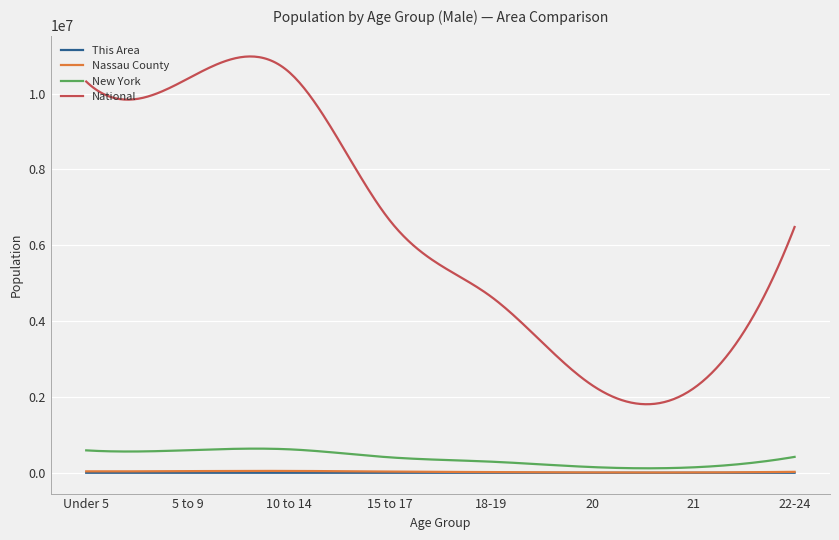

What is the maximum value shown in the chart?

10981401.8